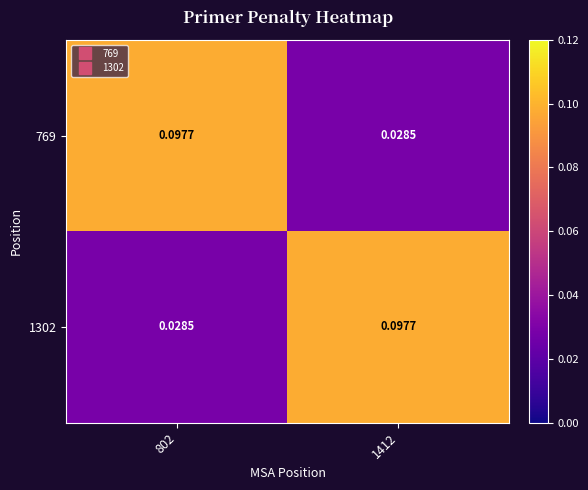

How many categories are shown in the chart?

2